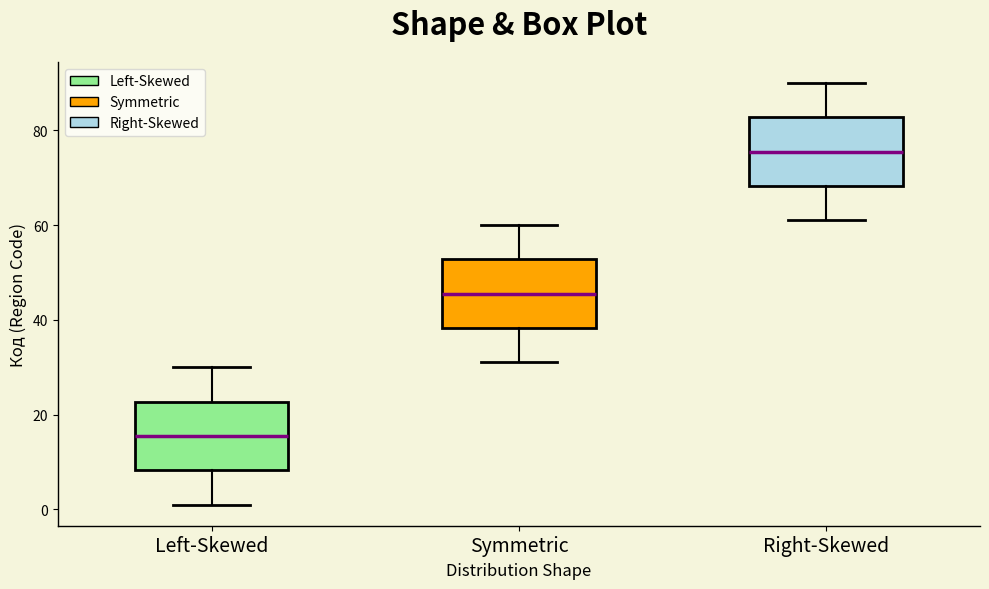

Reading left to right, transcribe this box plot: for each box, give where its median line is, the range the box spans, and where its two whiskers end, as read against the y-axis. The values are not printed on the chart, so give them approximately, as read against the axis.

Left-Skewed: median 16, box 8 to 22, whiskers 2 to 30
Symmetric: median 46, box 38 to 52, whiskers 32 to 60
Right-Skewed: median 76, box 68 to 82, whiskers 62 to 90